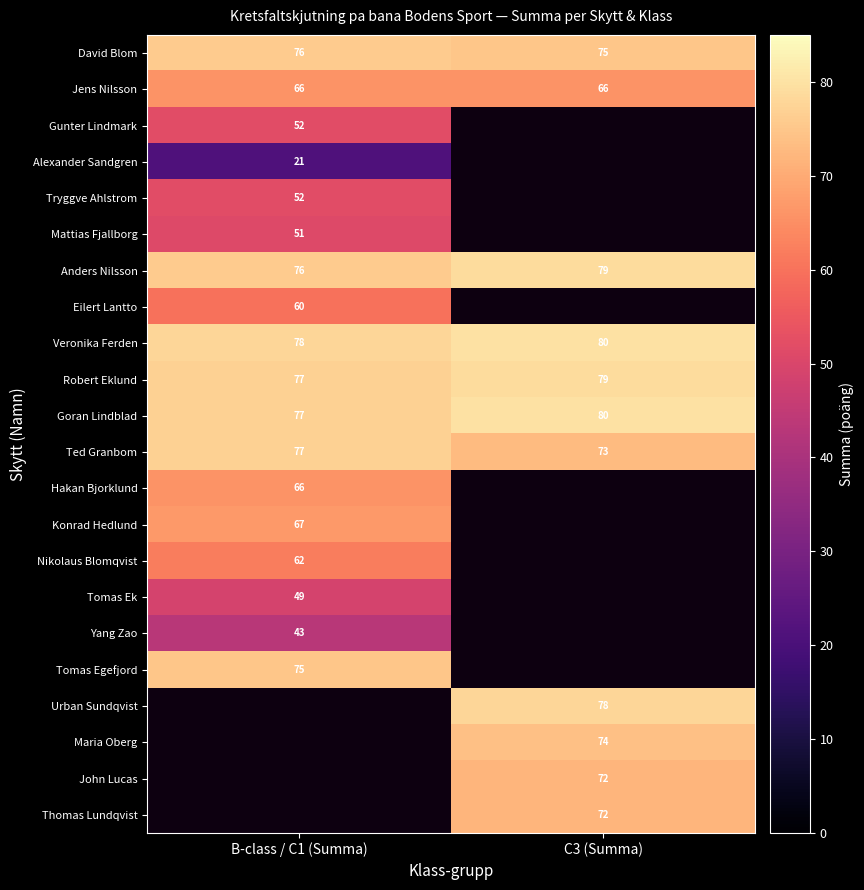

How many series are shown in this chart?

22